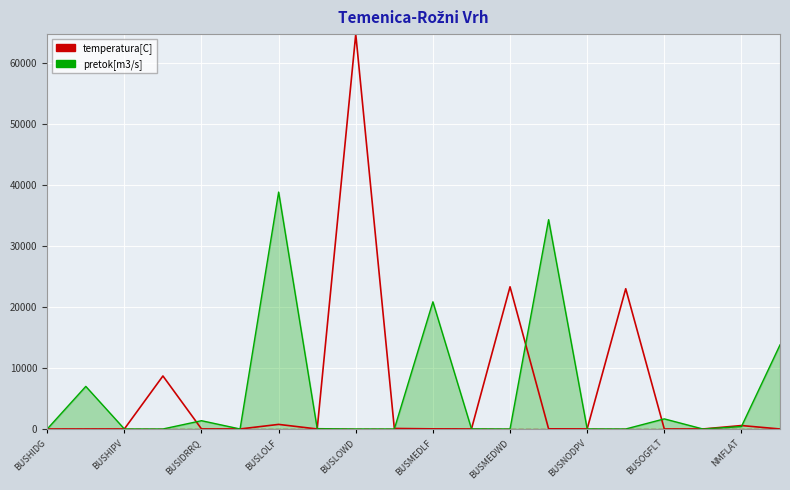

Rank the series by their maximum value, from highest to lowest.

temperatura[C], pretok[m3/s]